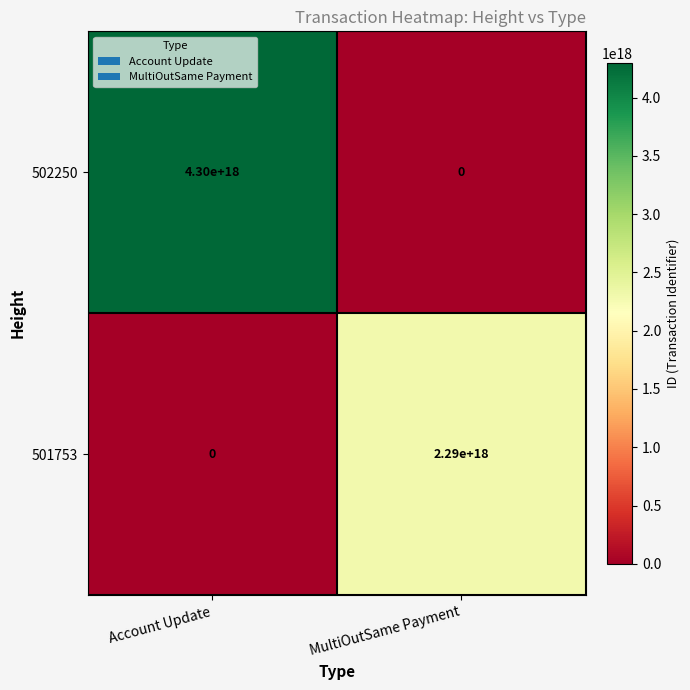

List the series in order of their peak value, lowest first.

501753, 502250